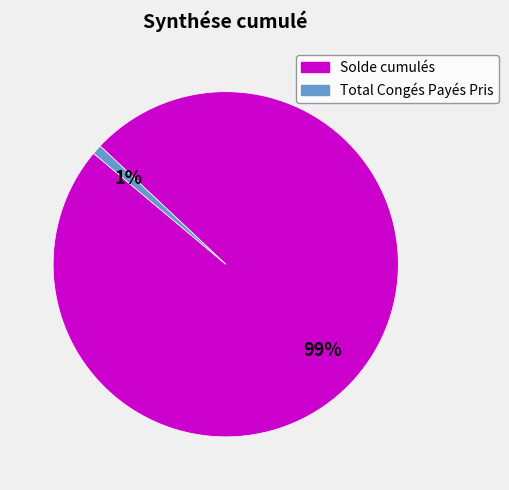

What percentage is the Total Congés Payés Pris slice, to the nearest percent?

1%